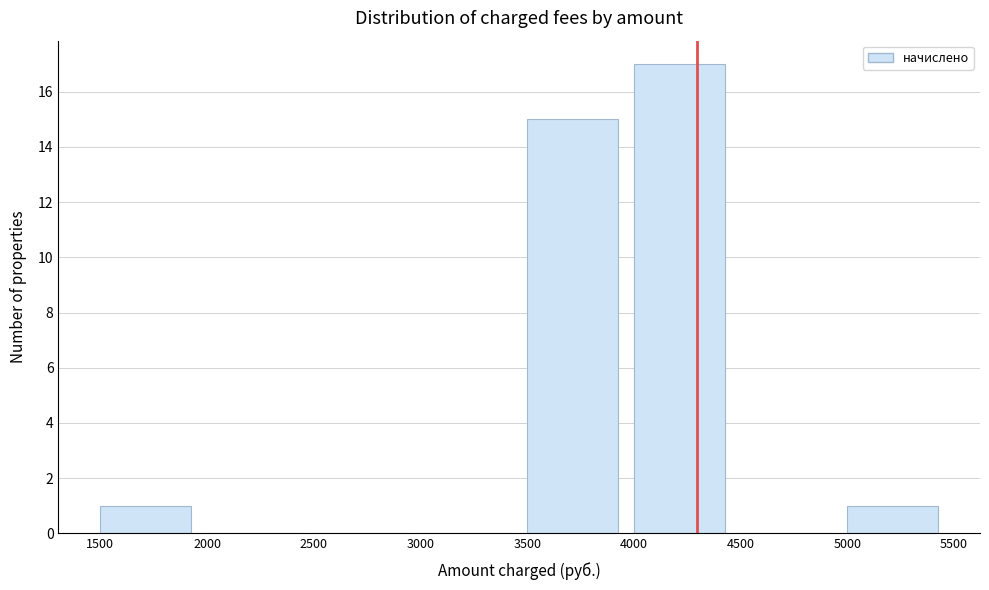

How tall is the bar that spans 3500 to 4000 on the x-axis? The values are not printed on the chart, so give them approximately, as read against the axis.

15